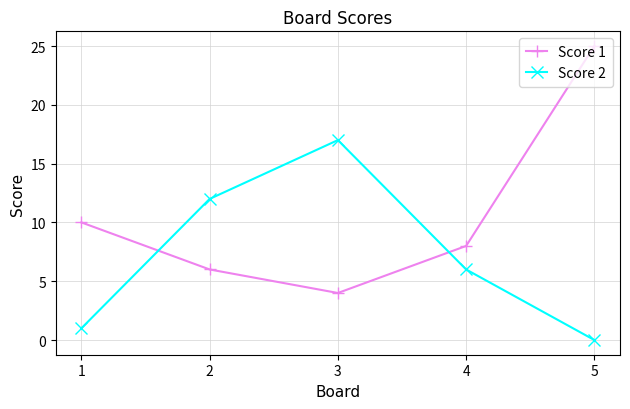

Which series has the largest total across all categories?

Score 1